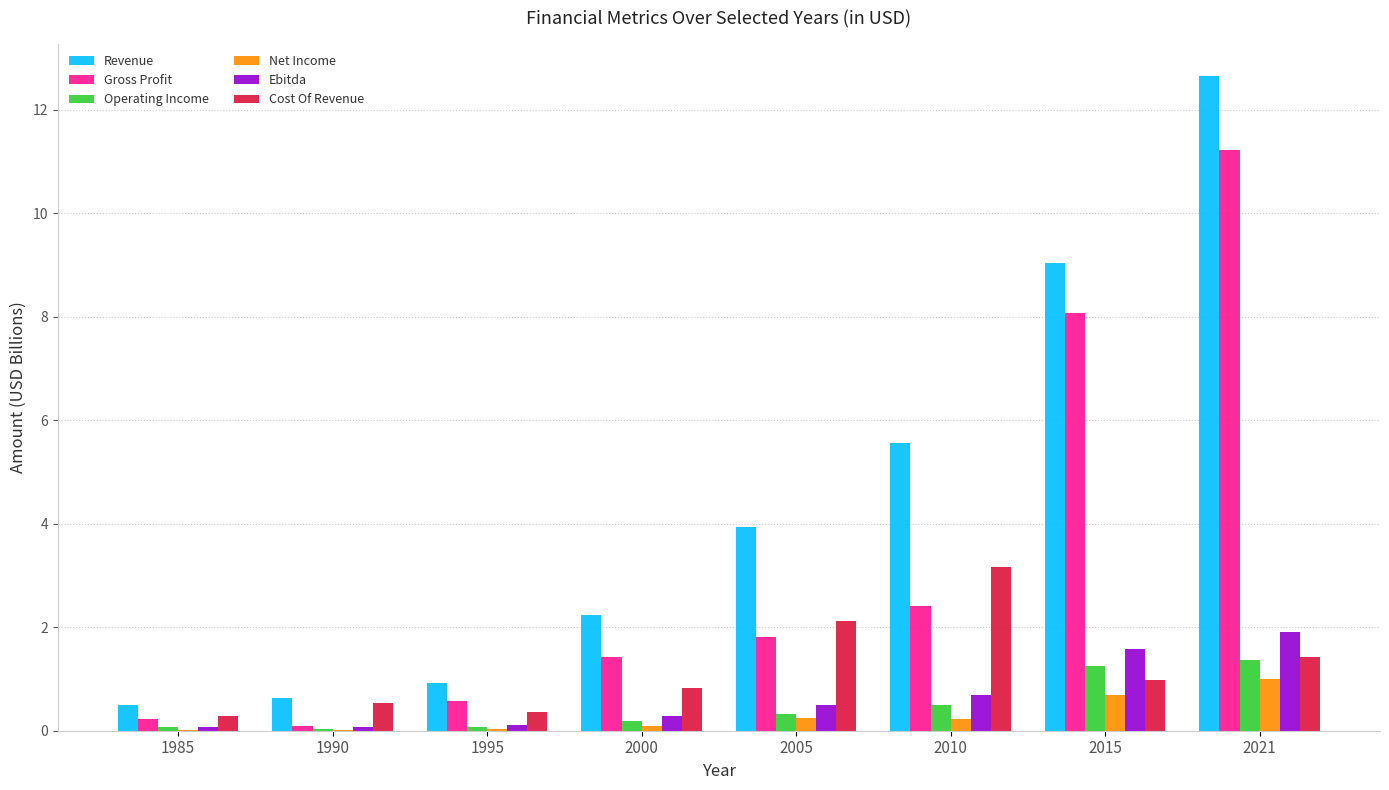

Are the bars horizontal?

No